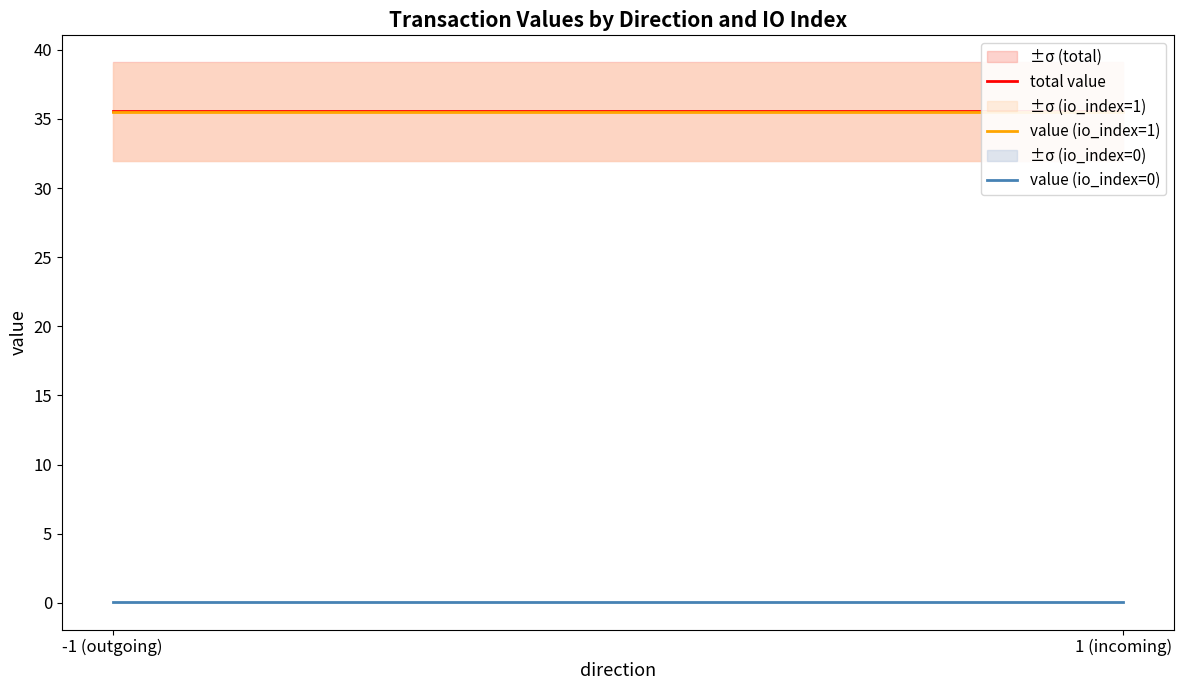

Which series has the largest range (max minus min)?

total value